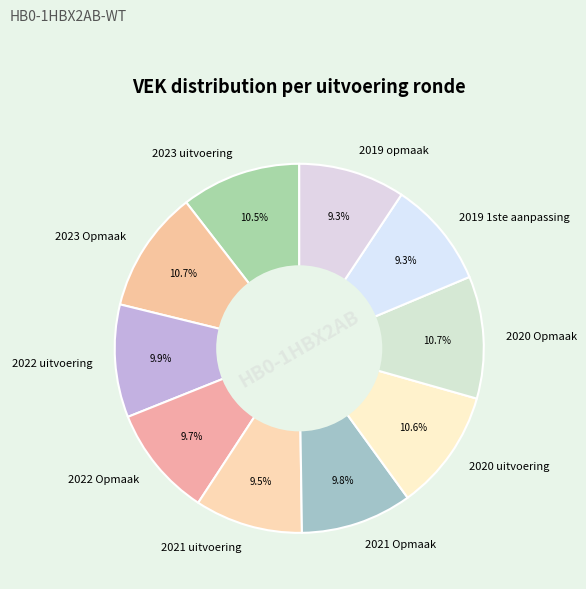

How much of the chart is everything except 2021 uitvoering?

90.5%